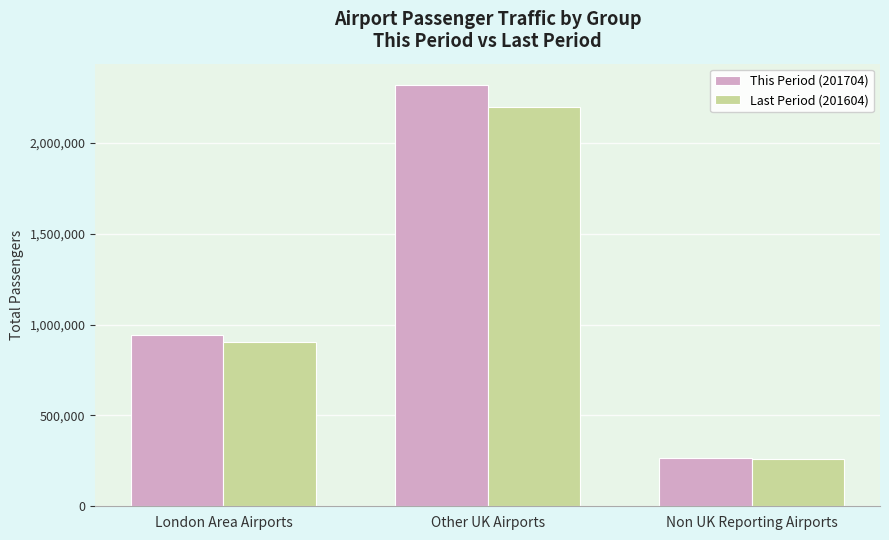

Rank the categories by Last Period (201604) value from highest to lowest.

Other UK Airports, London Area Airports, Non UK Reporting Airports